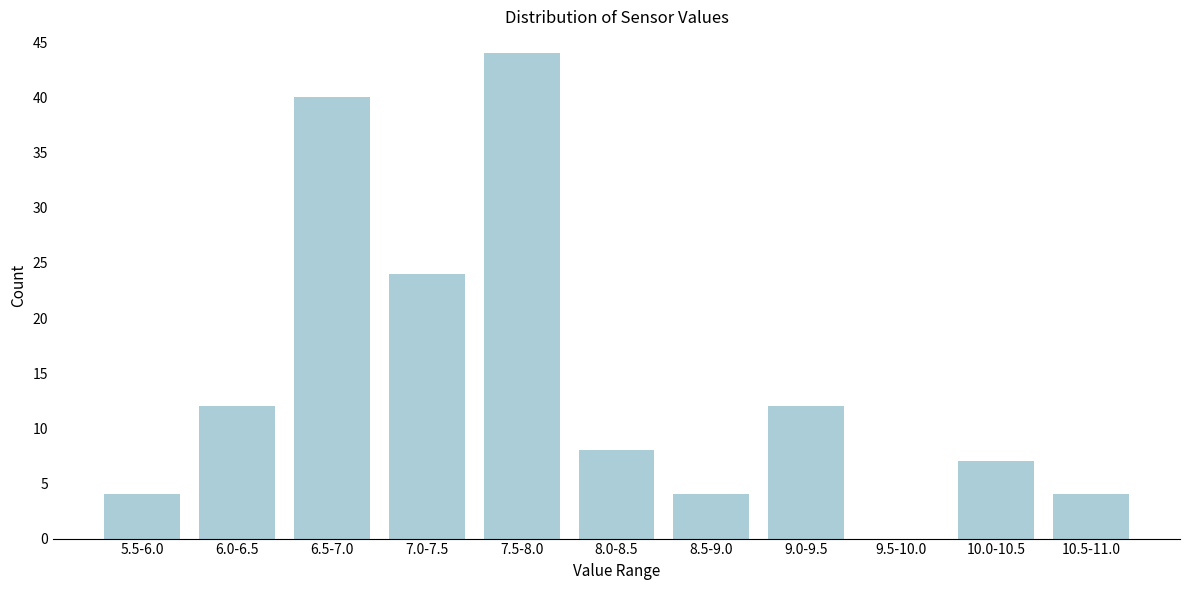

Reading left to right, list all the values displayed in this chart.

5.5-6.0=4	6.0-6.5=12	6.5-7.0=40	7.0-7.5=24	7.5-8.0=44	8.0-8.5=8	8.5-9.0=4	9.0-9.5=12	9.5-10.0=0	10.0-10.5=7	10.5-11.0=4